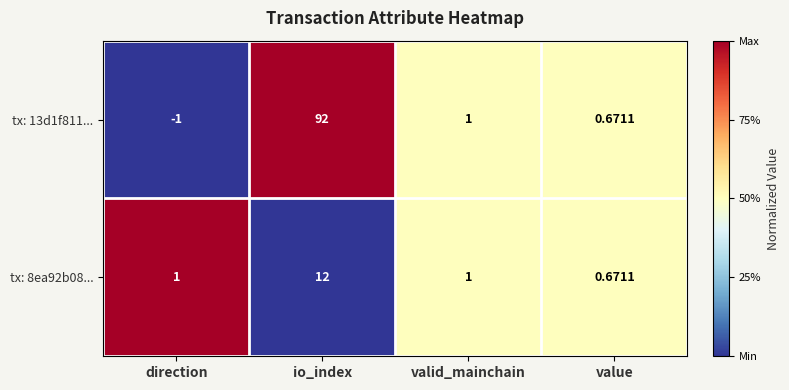

Which category has the highest value across all series?

io_index